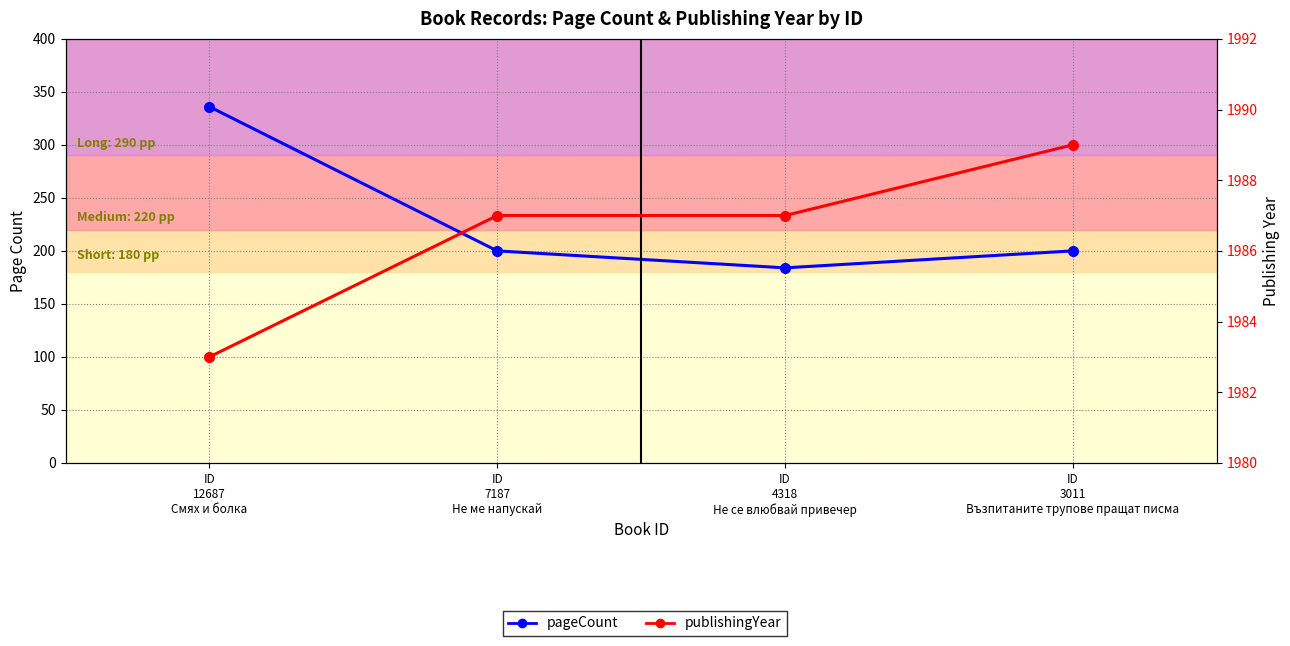

True or false: pageCount and publishingYear intersect in this chart.

False